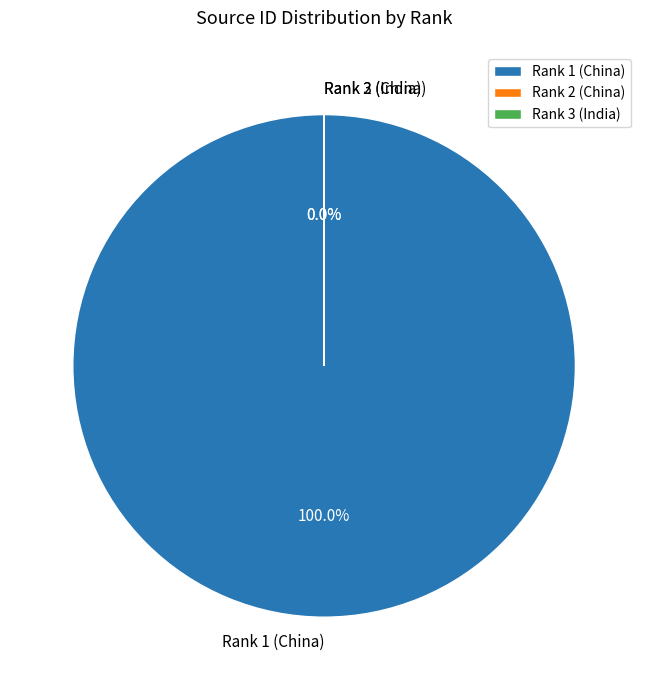

To the nearest percent, what portion does Rank 1 (China) represent?

100%